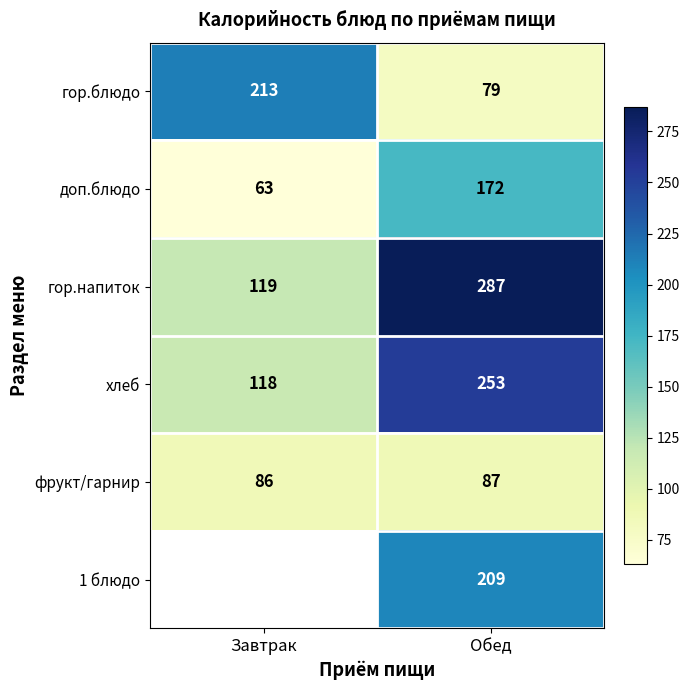

List the labels in order of гор.блюдо value, smallest first.

Обед, Завтрак